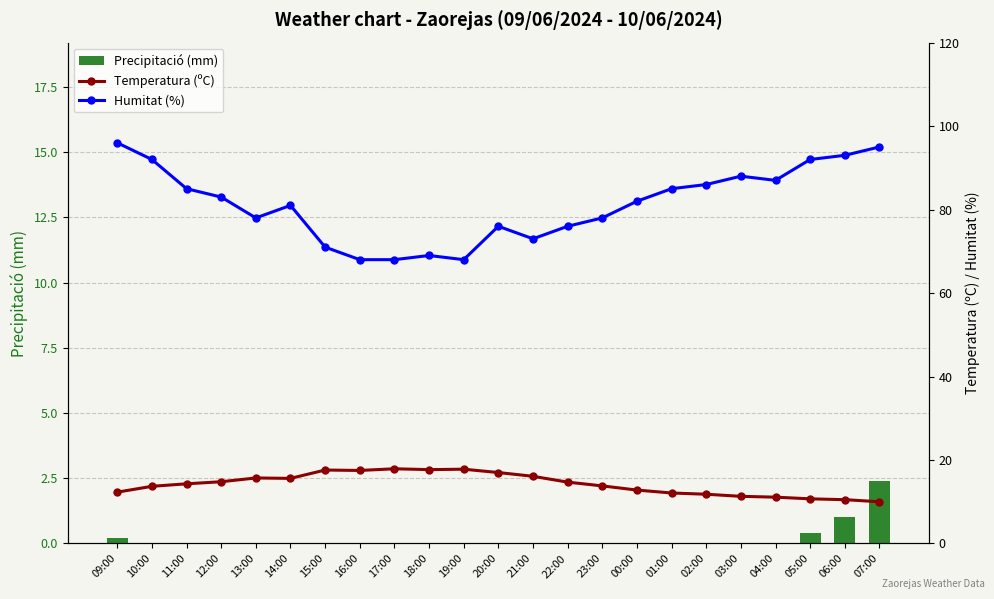

Which series has the largest total across all categories?

Humitat (%)